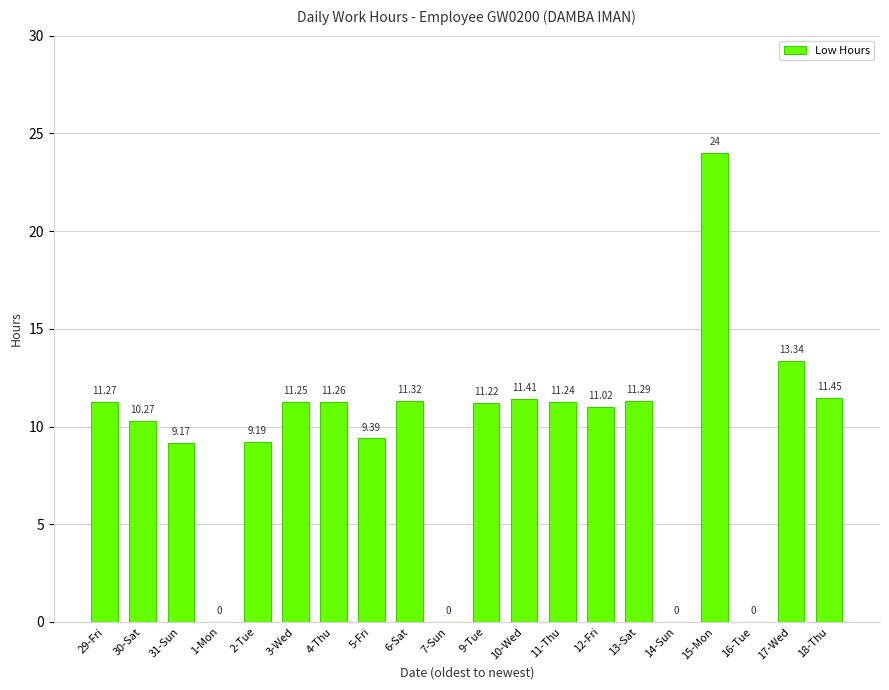

What is the sum of all values?

188.1